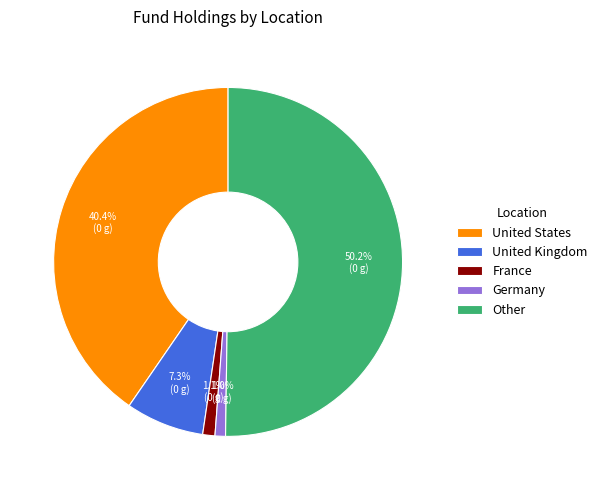

Which has a higher value, United States or Other?

Other